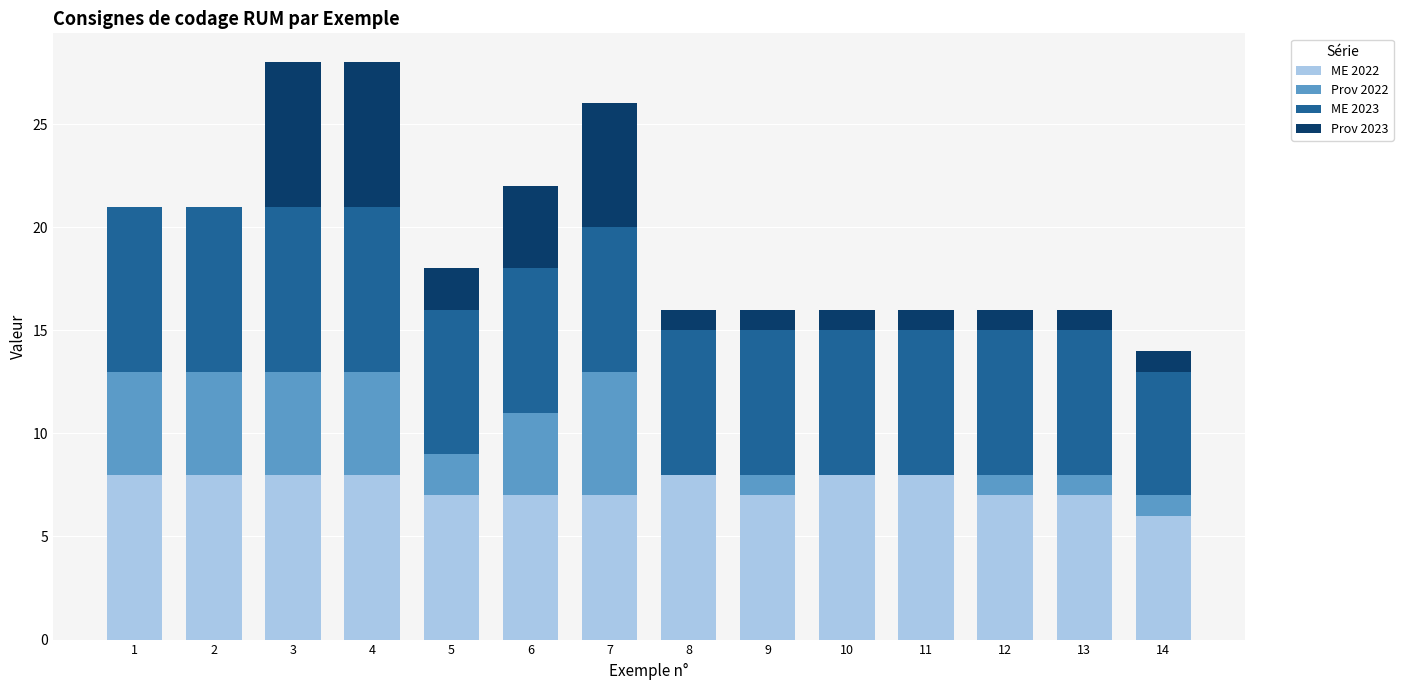

The value of ME 2022 at 3 is 13. True or false?

False